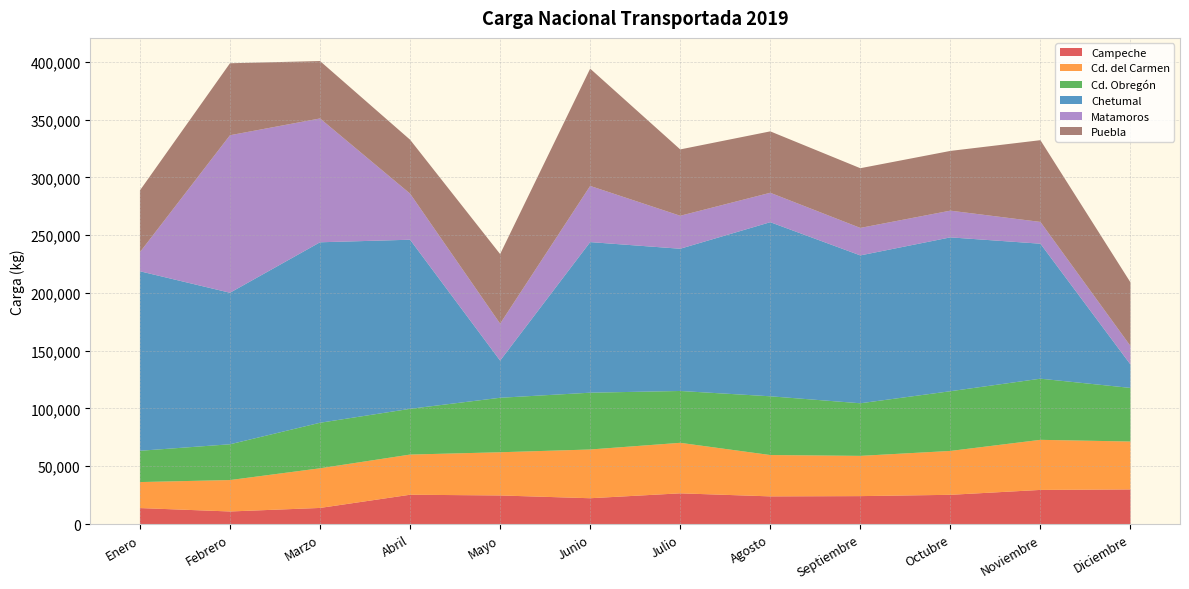

Reading left to right, what are all the values shown in this chart?

Campeche: 13807	10855	13913	25344	24721	22314	26561	23923	24147	25278	29511	29945
Cd. del Carmen: 22509	27199	34329	34768	37399	42194	43722	35787	34841	37982	43358	41458
Cd. Obregón: 27074	30967	39402	39594	47156	49160	44869	50845	45524	51682	52916	46399
Chetumal: 155383	131160	156217	146373	32181	130352	123115	150692	127985	133170	116840	20289
Matamoros: 16540	136338	107193	39911	31992	48626	28552	25466	23800	23129	18857	16025
Puebla: 53447	62291	49681	46651	60209	101496	57417	53149	51675	51699	70755	55034